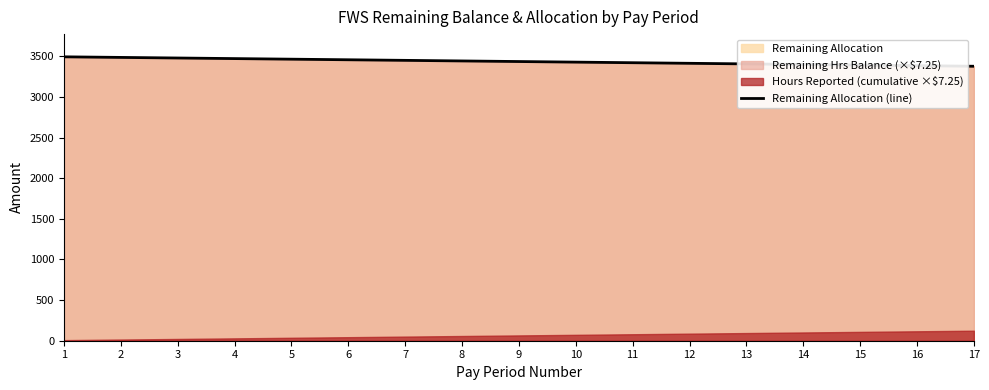

At which label does the data first exceed 3434?

1